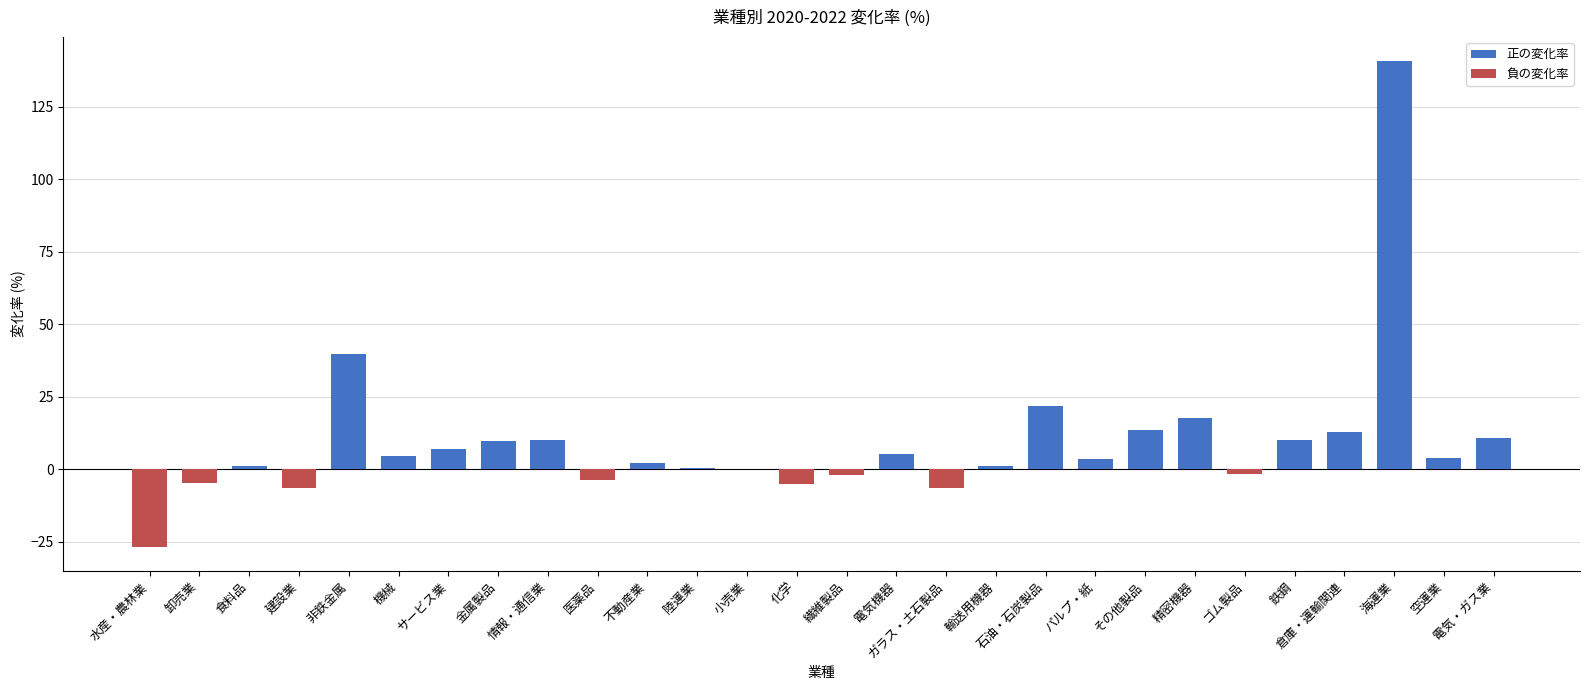

What is the maximum value shown in the chart?

140.6